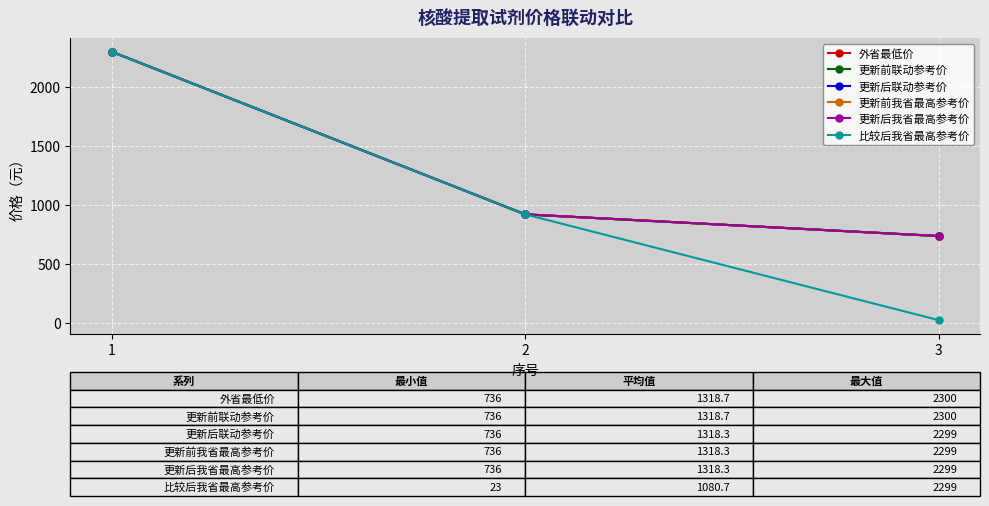

True or false: 更新后联动参考价 has a value of 1436 at 2.

False